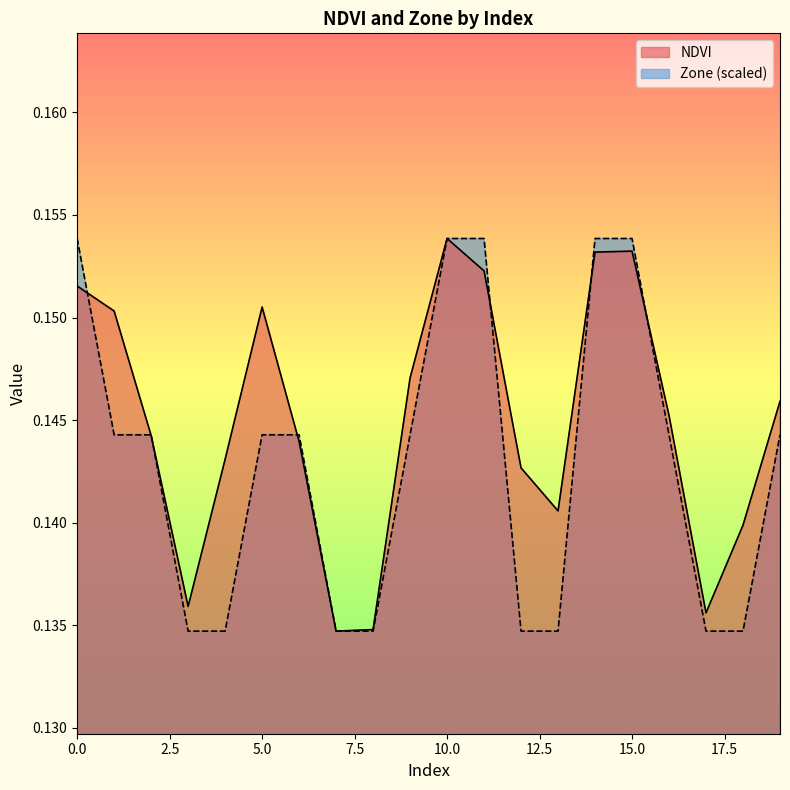

Is it true that Zone equals 0.0 at 15?

False